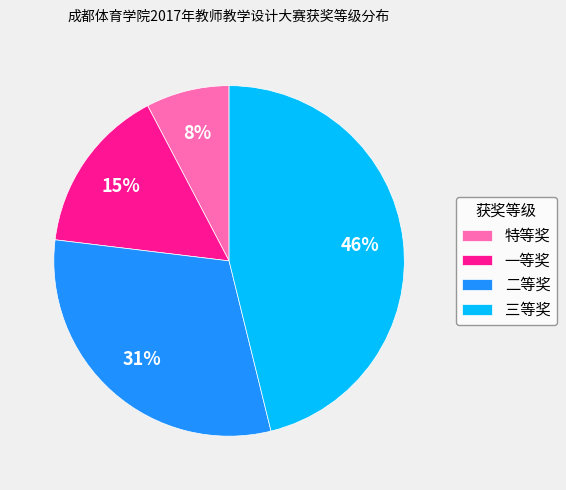

How many segments does this pie chart have?

4